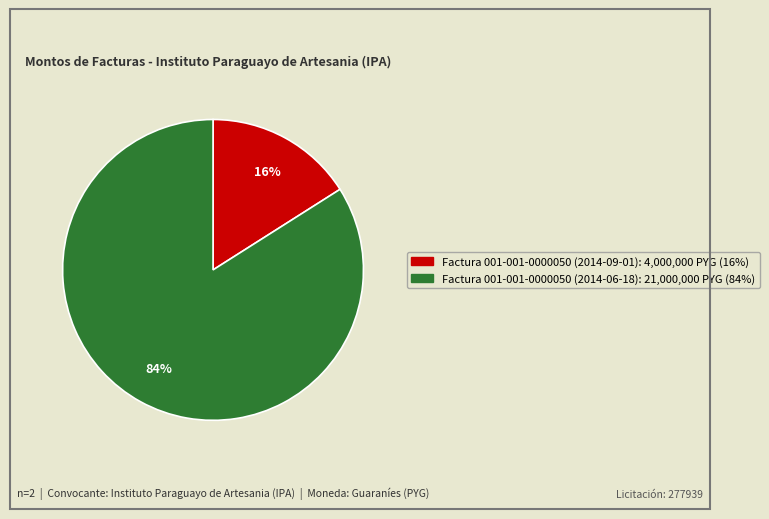

Is there any slice that represents more than half of the pie?

Yes